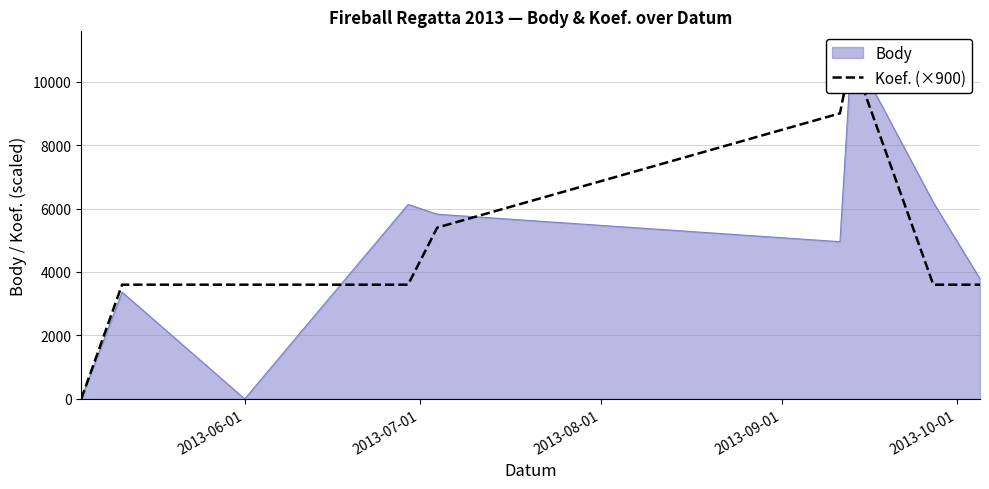

True or false: the data has more than 2 interior local peaks.

False